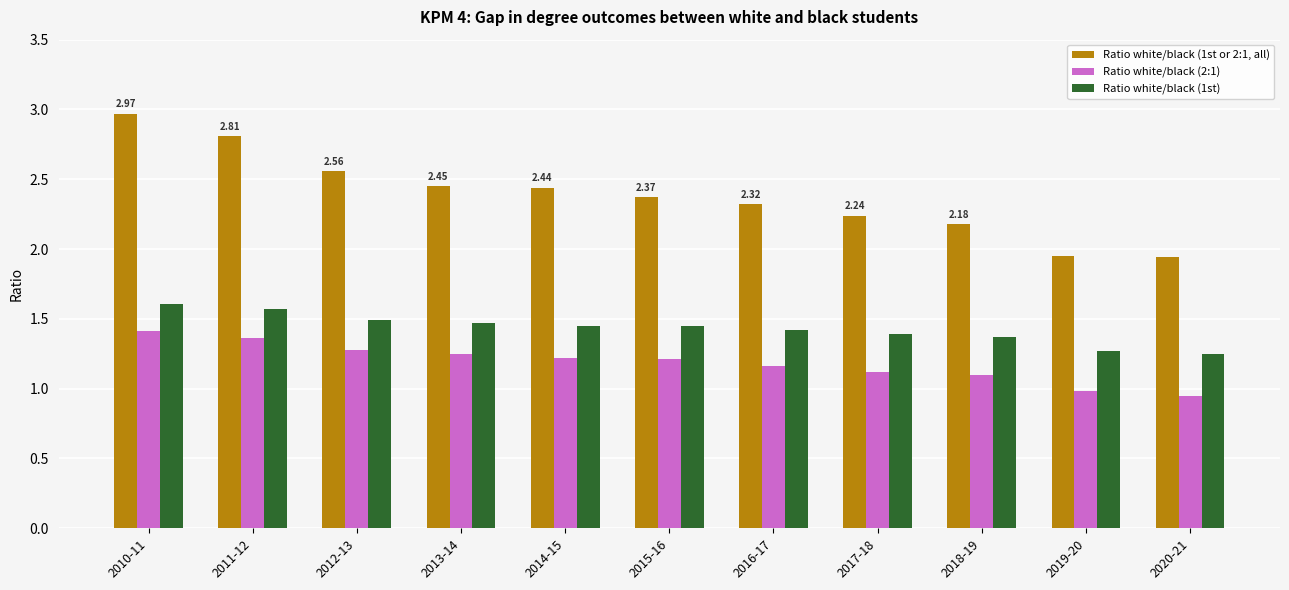

Are the bars horizontal?

No